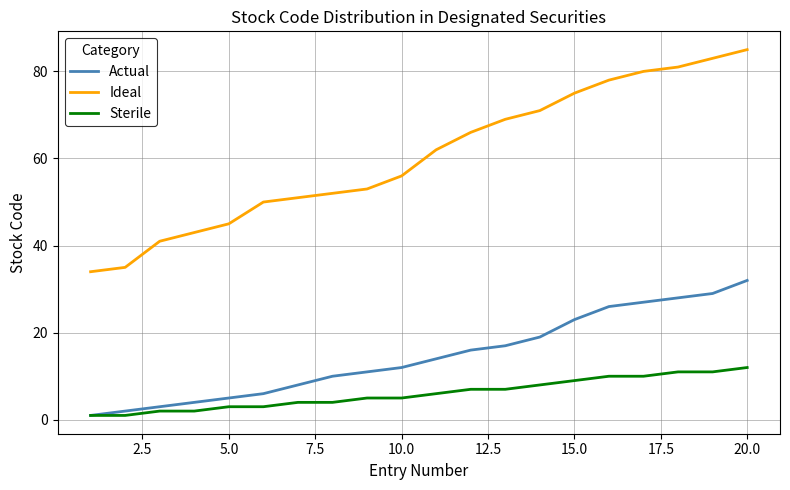

Rank the series by their average value, from highest to lowest.

Ideal, Actual, Sterile